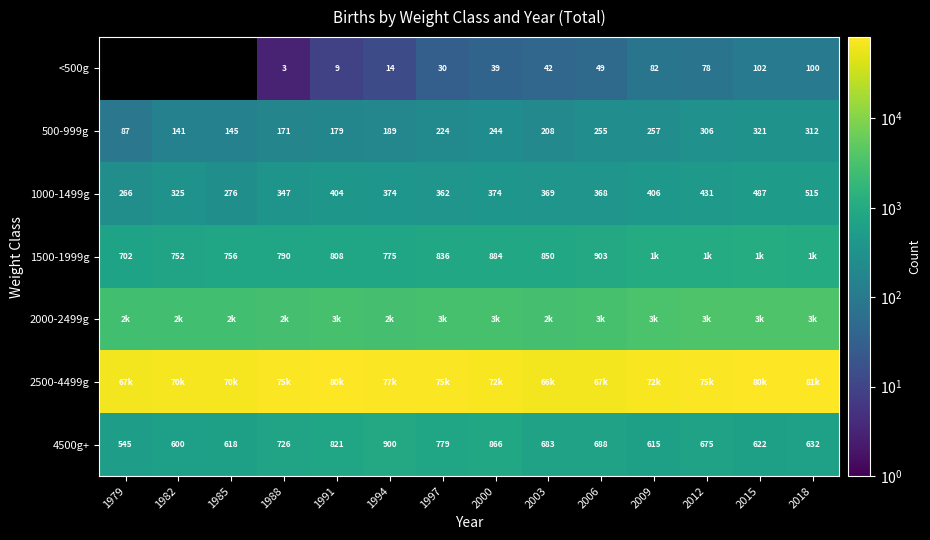

How many data points does each series have?

14